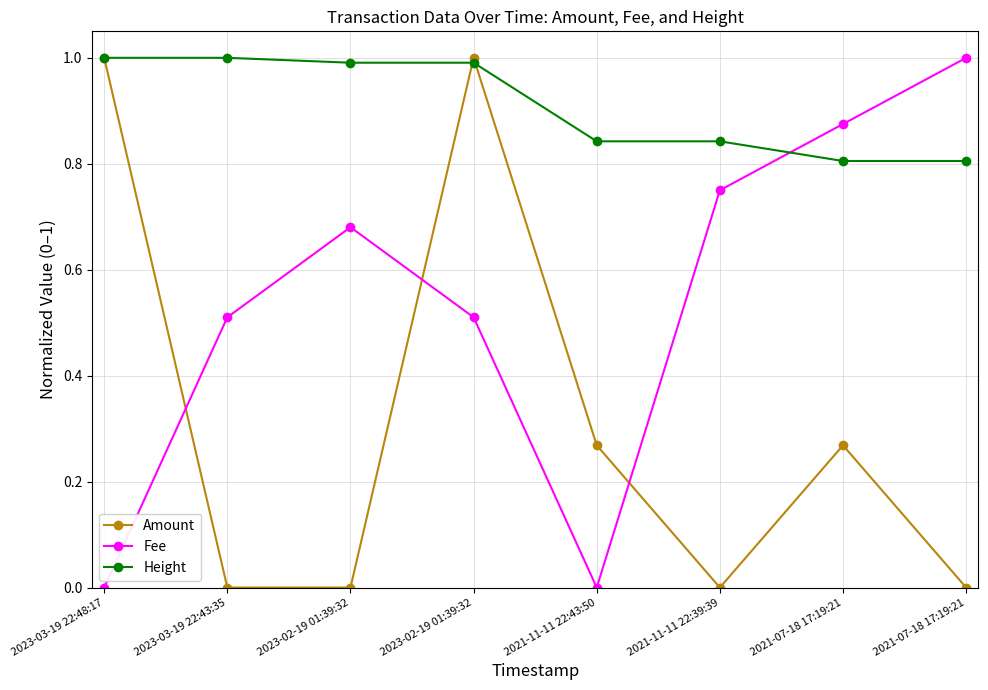

Between 2021-11-11 22:43:50 and 2023-03-19 22:48:17, which is larger?

2023-03-19 22:48:17